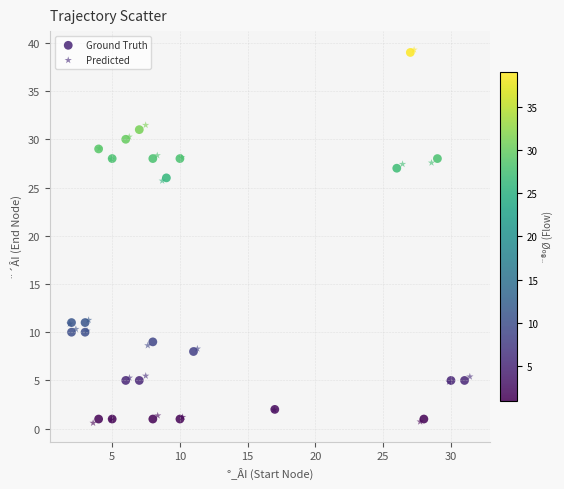

Which series has the widest spread of Y values?

Predicted